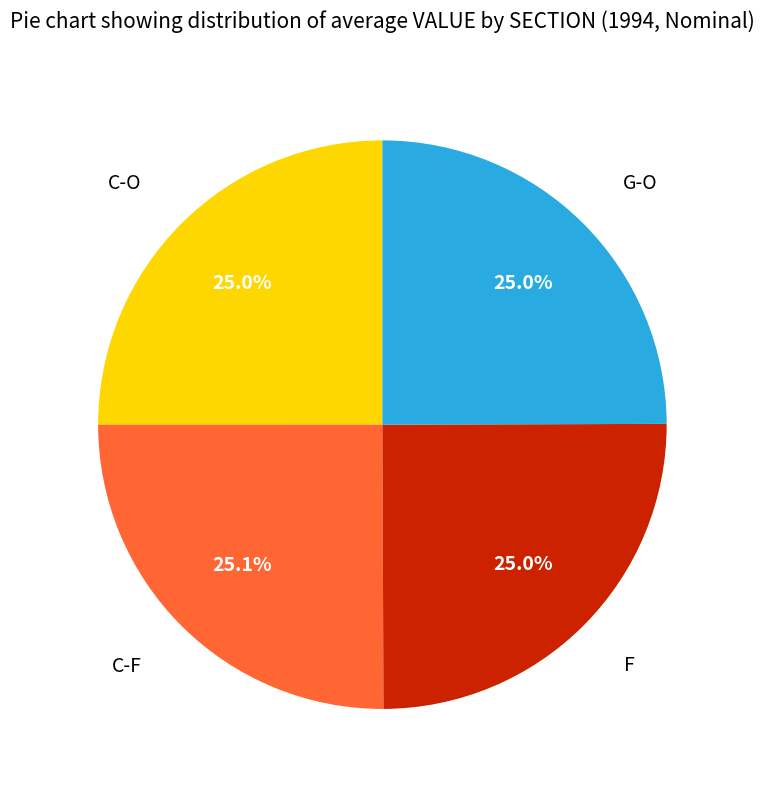

Is there a majority slice in this chart?

No